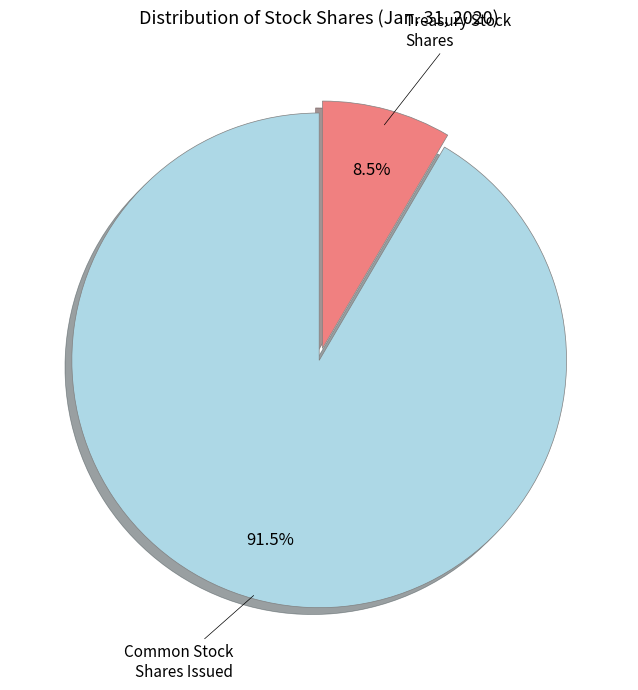

Is there a majority slice in this chart?

Yes